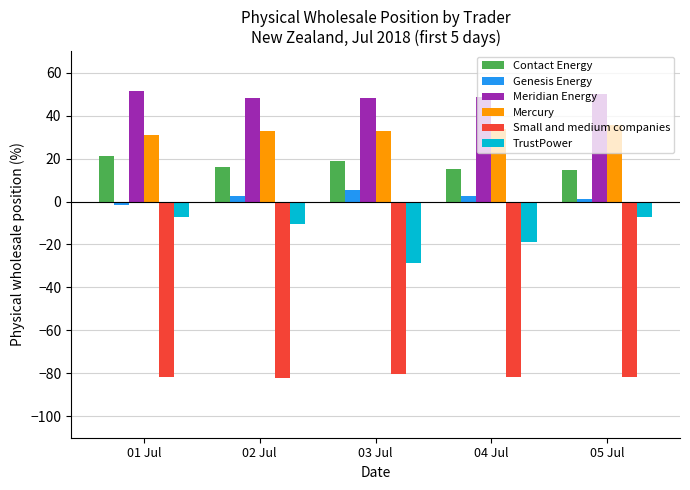

Are the bars grouped side by side (vs. stacked)?

Yes